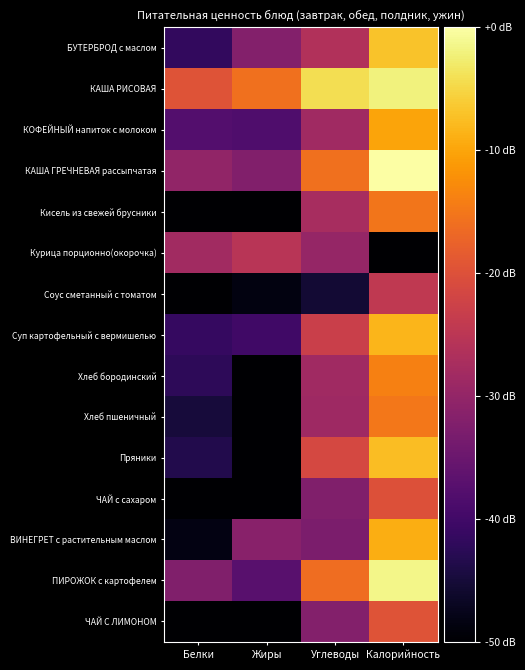

What is the spread (max minus min) of values at Калорийность?

58.3